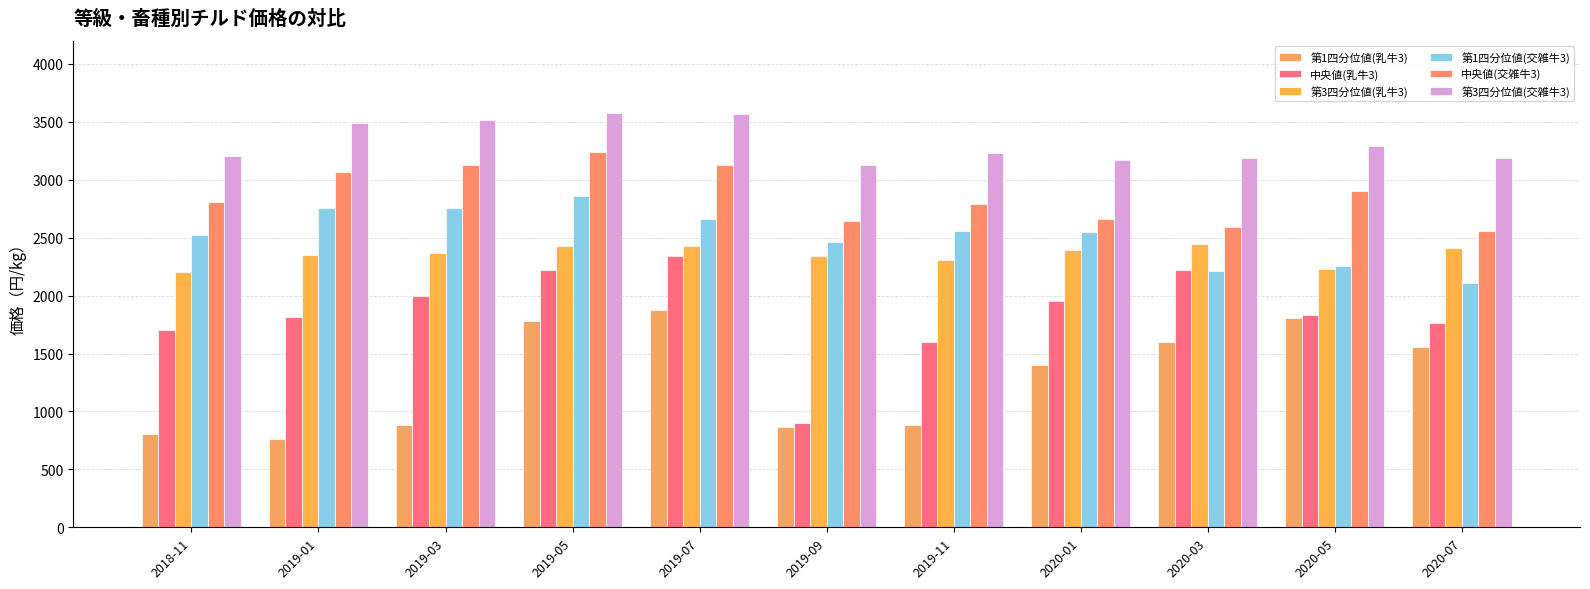

List the labels in order of 中央値(交雑牛3) value, smallest first.

2020-07, 2020-03, 2019-09, 2020-01, 2019-11, 2018-11, 2020-05, 2019-01, 2019-03, 2019-07, 2019-05